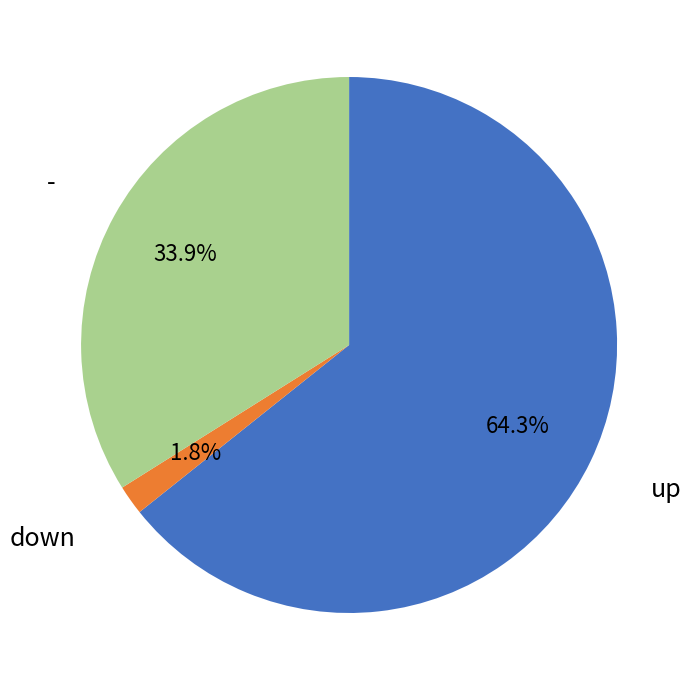

Is it true that up is 91% of the pie?

False